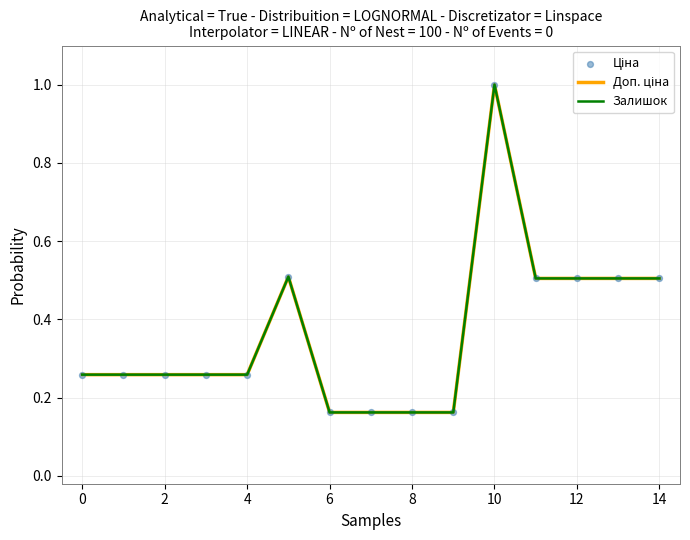

At how many categories does at least one series exceed 0?

15